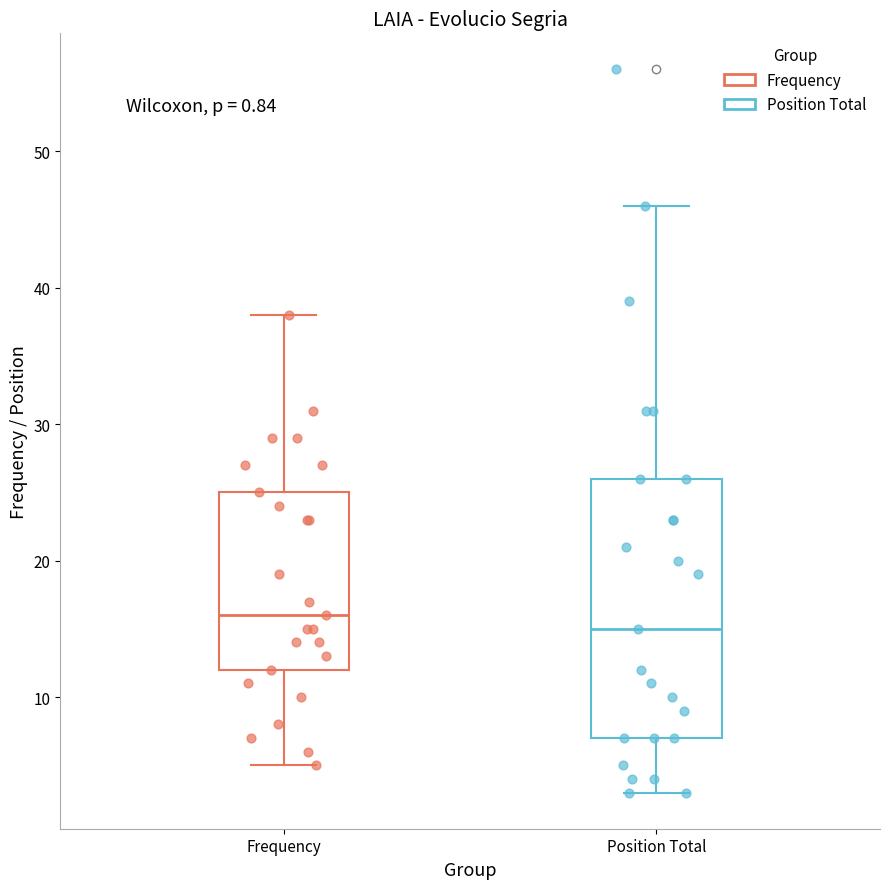

Comparing the boxes themselves (not the whiskers), which one is the tallest?

Position Total